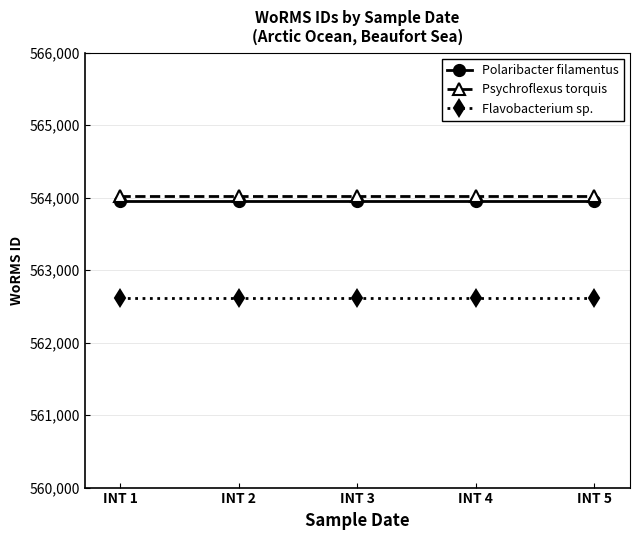

Is it true that Psychroflexus torquis equals 564025 at INT 3?

True